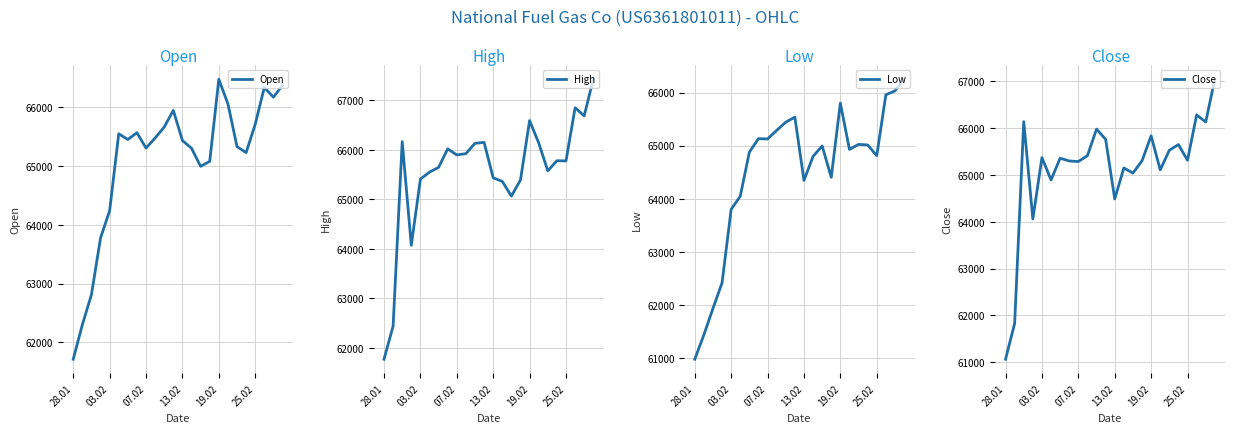

What is the value of the Open point at the 5th from the left?

64240